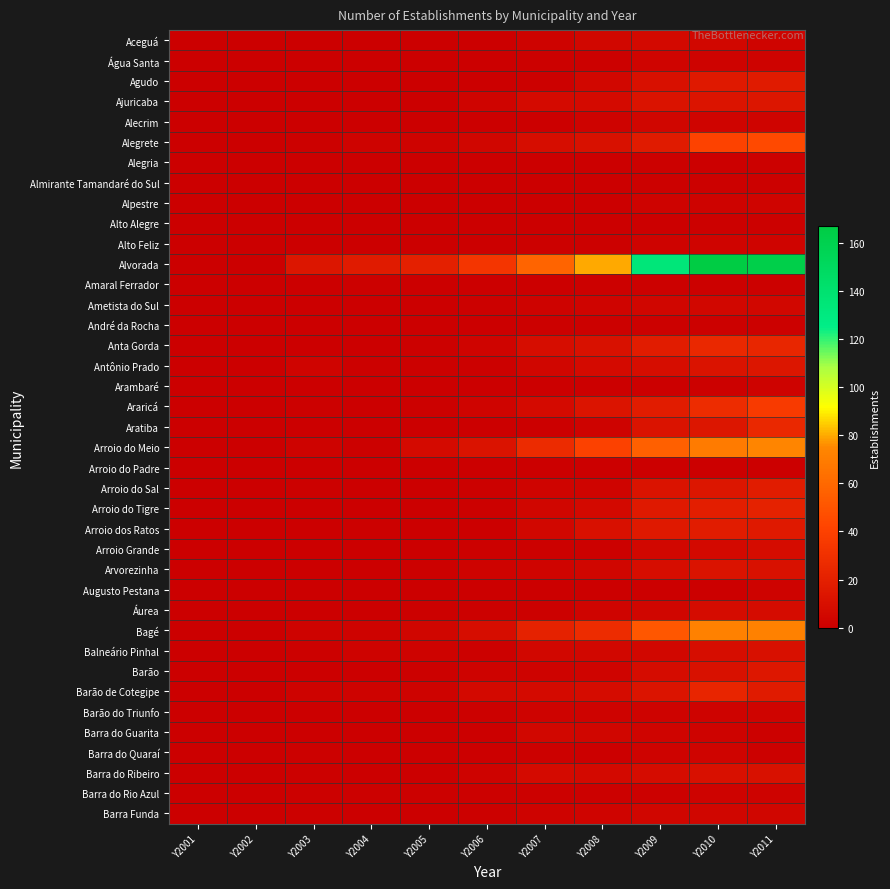

Reading left to right, transcribe all the data shown in this chart.

Aceguá: Y2001=0	Y2002=0	Y2003=0	Y2004=0	Y2005=0	Y2006=0	Y2007=2	Y2008=5	Y2009=6	Y2010=5	Y2011=3
Água Santa: Y2001=0	Y2002=0	Y2003=0	Y2004=0	Y2005=0	Y2006=0	Y2007=1	Y2008=1	Y2009=3	Y2010=2	Y2011=2
Agudo: Y2001=0	Y2002=0	Y2003=0	Y2004=0	Y2005=0	Y2006=0	Y2007=1	Y2008=5	Y2009=10	Y2010=16	Y2011=17
Ajuricaba: Y2001=0	Y2002=0	Y2003=0	Y2004=0	Y2005=0	Y2006=3	Y2007=7	Y2008=7	Y2009=12	Y2010=13	Y2011=14
Alecrim: Y2001=0	Y2002=0	Y2003=0	Y2004=0	Y2005=0	Y2006=0	Y2007=0	Y2008=2	Y2009=4	Y2010=3	Y2011=3
Alegrete: Y2001=0	Y2002=0	Y2003=1	Y2004=2	Y2005=2	Y2006=4	Y2007=9	Y2008=11	Y2009=17	Y2010=41	Y2011=45
Alegria: Y2001=0	Y2002=0	Y2003=0	Y2004=0	Y2005=0	Y2006=0	Y2007=0	Y2008=0	Y2009=1	Y2010=0	Y2011=1
Almirante Tamandaré do Sul: Y2001=0	Y2002=0	Y2003=0	Y2004=0	Y2005=0	Y2006=0	Y2007=0	Y2008=0	Y2009=1	Y2010=1	Y2011=1
Alpestre: Y2001=0	Y2002=0	Y2003=0	Y2004=0	Y2005=0	Y2006=0	Y2007=0	Y2008=0	Y2009=2	Y2010=2	Y2011=3
Alto Alegre: Y2001=0	Y2002=0	Y2003=0	Y2004=0	Y2005=0	Y2006=0	Y2007=0	Y2008=0	Y2009=0	Y2010=1	Y2011=1
Alto Feliz: Y2001=0	Y2002=0	Y2003=0	Y2004=0	Y2005=0	Y2006=0	Y2007=1	Y2008=1	Y2009=2	Y2010=3	Y2011=3
Alvorada: Y2001=0	Y2002=0	Y2003=14	Y2004=17	Y2005=20	Y2006=33	Y2007=58	Y2008=80	Y2009=134	Y2010=167	Y2011=163
Amaral Ferrador: Y2001=0	Y2002=0	Y2003=0	Y2004=1	Y2005=0	Y2006=0	Y2007=0	Y2008=1	Y2009=1	Y2010=1	Y2011=1
Ametista do Sul: Y2001=0	Y2002=0	Y2003=0	Y2004=0	Y2005=0	Y2006=1	Y2007=2	Y2008=3	Y2009=4	Y2010=5	Y2011=5
André da Rocha: Y2001=0	Y2002=0	Y2003=0	Y2004=0	Y2005=0	Y2006=0	Y2007=1	Y2008=1	Y2009=1	Y2010=1	Y2011=1
Anta Gorda: Y2001=0	Y2002=0	Y2003=0	Y2004=0	Y2005=1	Y2006=3	Y2007=9	Y2008=11	Y2009=18	Y2010=25	Y2011=24
Antônio Prado: Y2001=0	Y2002=0	Y2003=3	Y2004=1	Y2005=1	Y2006=1	Y2007=4	Y2008=7	Y2009=9	Y2010=12	Y2011=14
Arambaré: Y2001=0	Y2002=0	Y2003=0	Y2004=0	Y2005=0	Y2006=0	Y2007=0	Y2008=0	Y2009=0	Y2010=1	Y2011=2
Araricá: Y2001=0	Y2002=0	Y2003=1	Y2004=0	Y2005=1	Y2006=3	Y2007=7	Y2008=13	Y2009=18	Y2010=28	Y2011=36
Aratiba: Y2001=0	Y2002=0	Y2003=0	Y2004=0	Y2005=0	Y2006=0	Y2007=0	Y2008=2	Y2009=12	Y2010=14	Y2011=25
Arroio do Meio: Y2001=0	Y2002=0	Y2003=2	Y2004=1	Y2005=7	Y2006=12	Y2007=27	Y2008=40	Y2009=56	Y2010=69	Y2011=74
Arroio do Padre: Y2001=0	Y2002=0	Y2003=0	Y2004=0	Y2005=0	Y2006=0	Y2007=0	Y2008=0	Y2009=0	Y2010=0	Y2011=0
Arroio do Sal: Y2001=0	Y2002=0	Y2003=1	Y2004=0	Y2005=0	Y2006=1	Y2007=3	Y2008=3	Y2009=12	Y2010=14	Y2011=18
Arroio do Tigre: Y2001=0	Y2002=0	Y2003=0	Y2004=0	Y2005=0	Y2006=1	Y2007=4	Y2008=6	Y2009=16	Y2010=19	Y2011=21
Arroio dos Ratos: Y2001=0	Y2002=0	Y2003=0	Y2004=1	Y2005=0	Y2006=0	Y2007=5	Y2008=10	Y2009=16	Y2010=18	Y2011=16
Arroio Grande: Y2001=0	Y2002=0	Y2003=0	Y2004=0	Y2005=0	Y2006=1	Y2007=1	Y2008=1	Y2009=5	Y2010=6	Y2011=8
Arvorezinha: Y2001=0	Y2002=0	Y2003=0	Y2004=0	Y2005=1	Y2006=2	Y2007=3	Y2008=4	Y2009=9	Y2010=12	Y2011=11
Augusto Pestana: Y2001=0	Y2002=0	Y2003=0	Y2004=0	Y2005=0	Y2006=0	Y2007=0	Y2008=0	Y2009=0	Y2010=0	Y2011=2
Áurea: Y2001=0	Y2002=0	Y2003=0	Y2004=0	Y2005=1	Y2006=1	Y2007=1	Y2008=3	Y2009=4	Y2010=8	Y2011=8
Bagé: Y2001=0	Y2002=0	Y2003=2	Y2004=2	Y2005=4	Y2006=9	Y2007=21	Y2008=28	Y2009=51	Y2010=72	Y2011=72
Balneário Pinhal: Y2001=0	Y2002=0	Y2003=1	Y2004=2	Y2005=2	Y2006=1	Y2007=5	Y2008=5	Y2009=5	Y2010=9	Y2011=10
Barão: Y2001=0	Y2002=0	Y2003=0	Y2004=0	Y2005=1	Y2006=2	Y2007=2	Y2008=3	Y2009=8	Y2010=11	Y2011=15
Barão de Cotegipe: Y2001=0	Y2002=0	Y2003=2	Y2004=2	Y2005=2	Y2006=6	Y2007=7	Y2008=8	Y2009=13	Y2010=23	Y2011=17
Barão do Triunfo: Y2001=0	Y2002=0	Y2003=0	Y2004=0	Y2005=0	Y2006=1	Y2007=2	Y2008=2	Y2009=2	Y2010=2	Y2011=3
Barra do Guarita: Y2001=0	Y2002=0	Y2003=0	Y2004=0	Y2005=0	Y2006=0	Y2007=5	Y2008=4	Y2009=3	Y2010=2	Y2011=1
Barra do Quaraí: Y2001=0	Y2002=0	Y2003=1	Y2004=0	Y2005=0	Y2006=0	Y2007=1	Y2008=0	Y2009=2	Y2010=3	Y2011=1
Barra do Ribeiro: Y2001=0	Y2002=0	Y2003=1	Y2004=0	Y2005=0	Y2006=2	Y2007=7	Y2008=6	Y2009=8	Y2010=10	Y2011=11
Barra do Rio Azul: Y2001=0	Y2002=0	Y2003=1	Y2004=1	Y2005=1	Y2006=1	Y2007=1	Y2008=1	Y2009=1	Y2010=2	Y2011=2
Barra Funda: Y2001=0	Y2002=0	Y2003=1	Y2004=0	Y2005=0	Y2006=1	Y2007=2	Y2008=3	Y2009=4	Y2010=4	Y2011=4